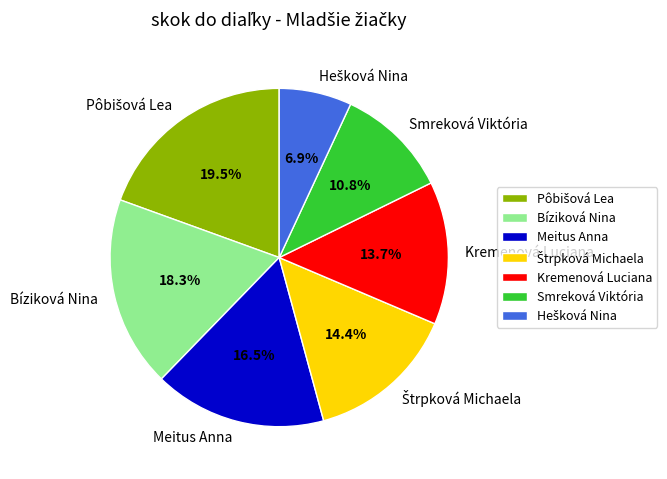

How many segments does this pie chart have?

7